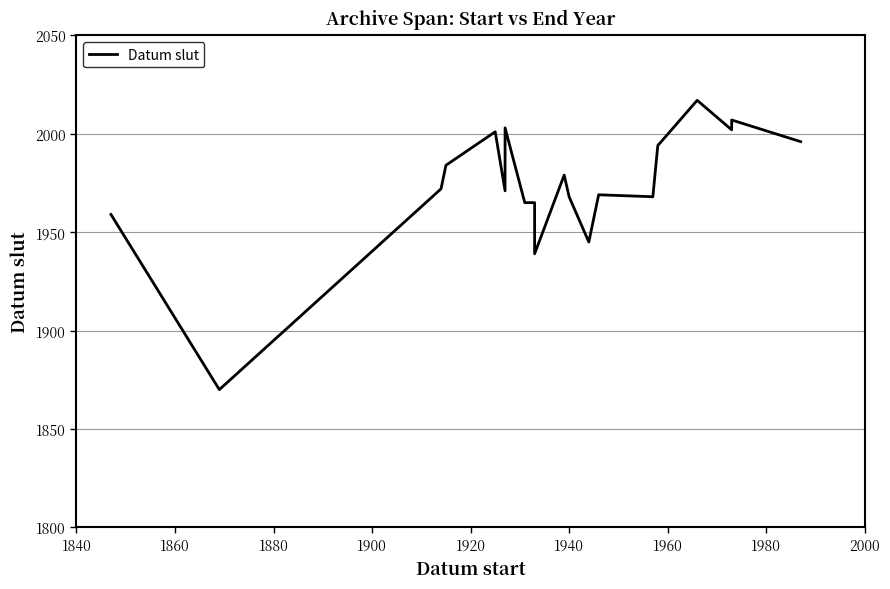

What is the difference between the maximum and minimum values?

147